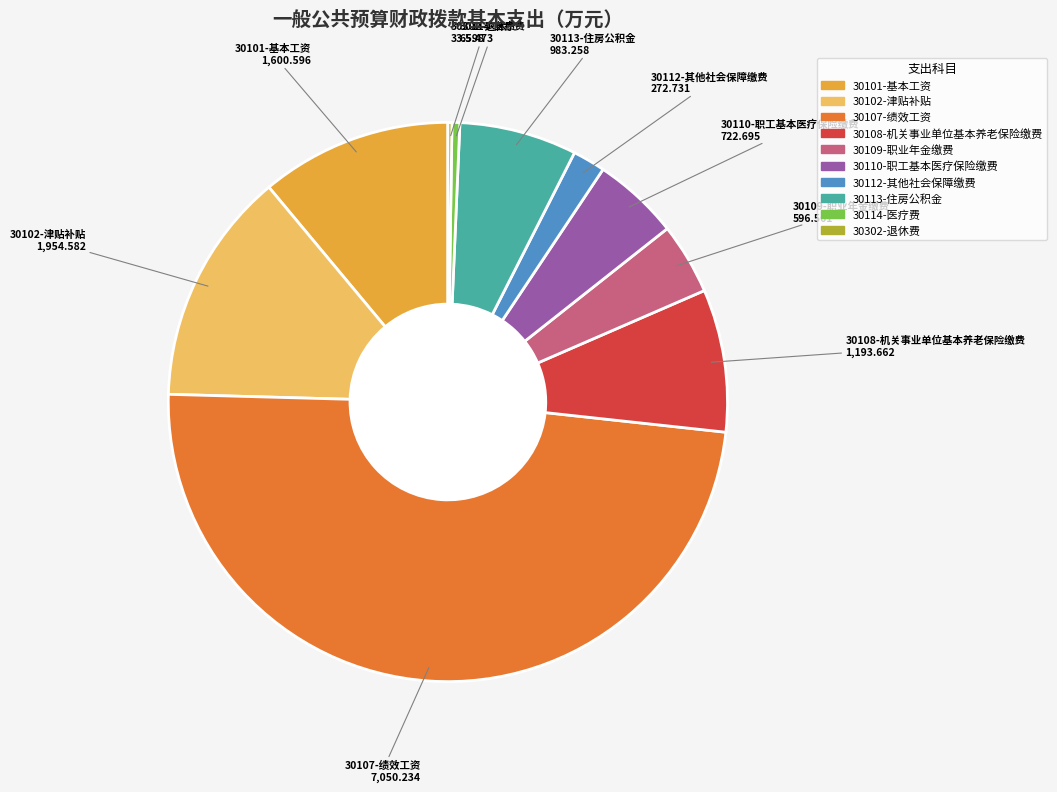

Is there any slice that represents more than half of the pie?

No